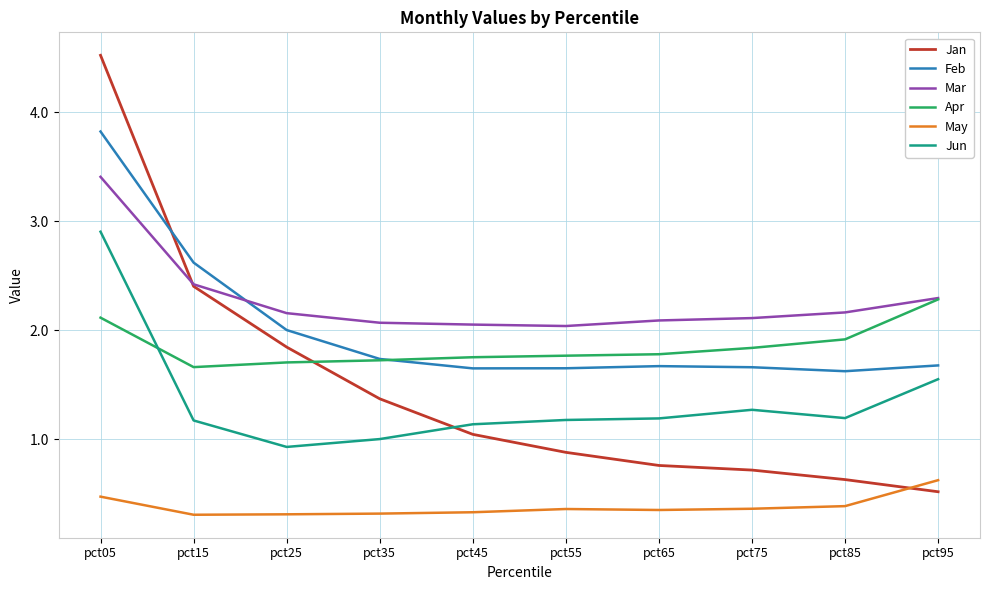

Between pct35 and pct65, which series saw the biggest shift?

Jan